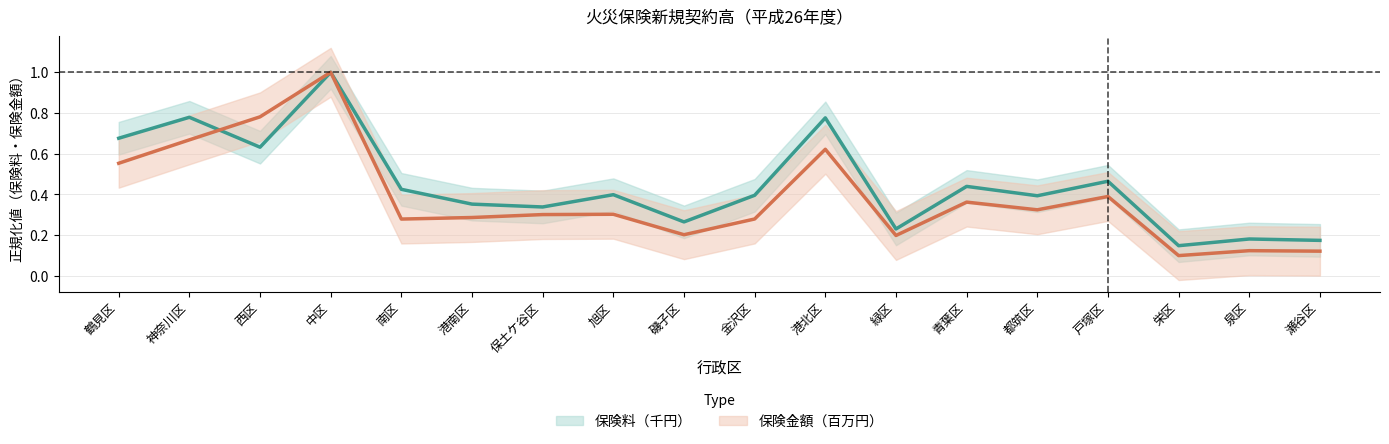

What is the minimum value for 保険料（千円）?

0.1